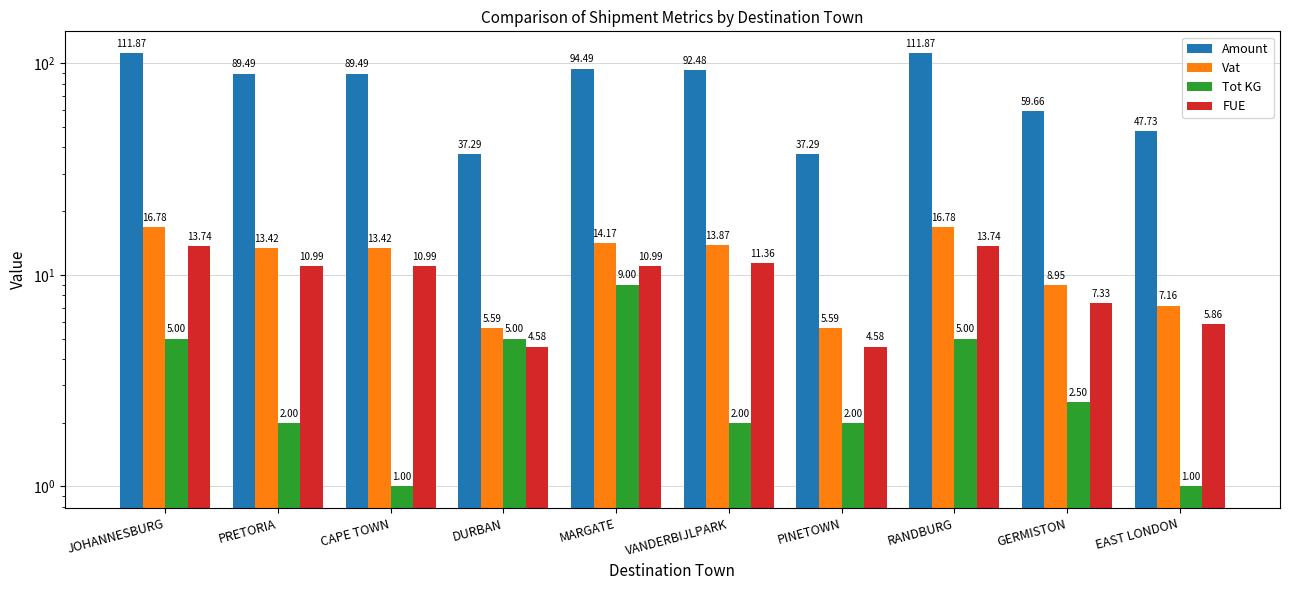

What is the label of the 3rd bar from the right?

RANDBURG